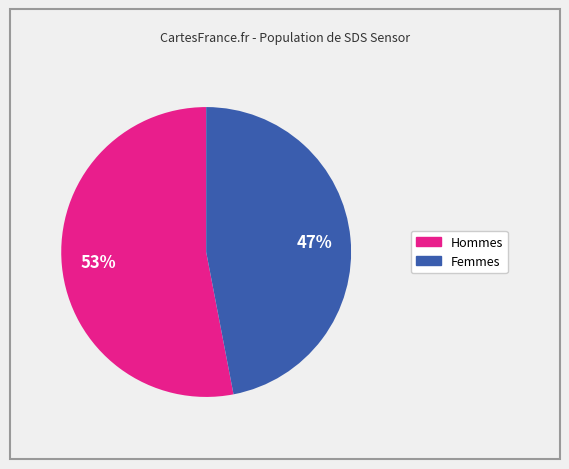

Is there any slice that represents more than half of the pie?

Yes